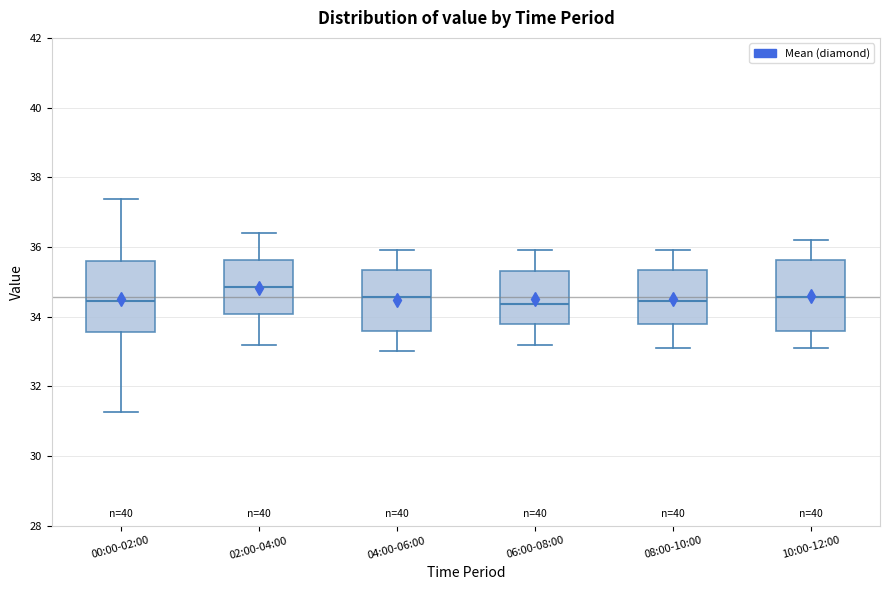

Where is the lower edge of the box for 08:00-10:00 on the y-axis? The values are not printed on the chart, so give them approximately, as read against the axis.

33.8